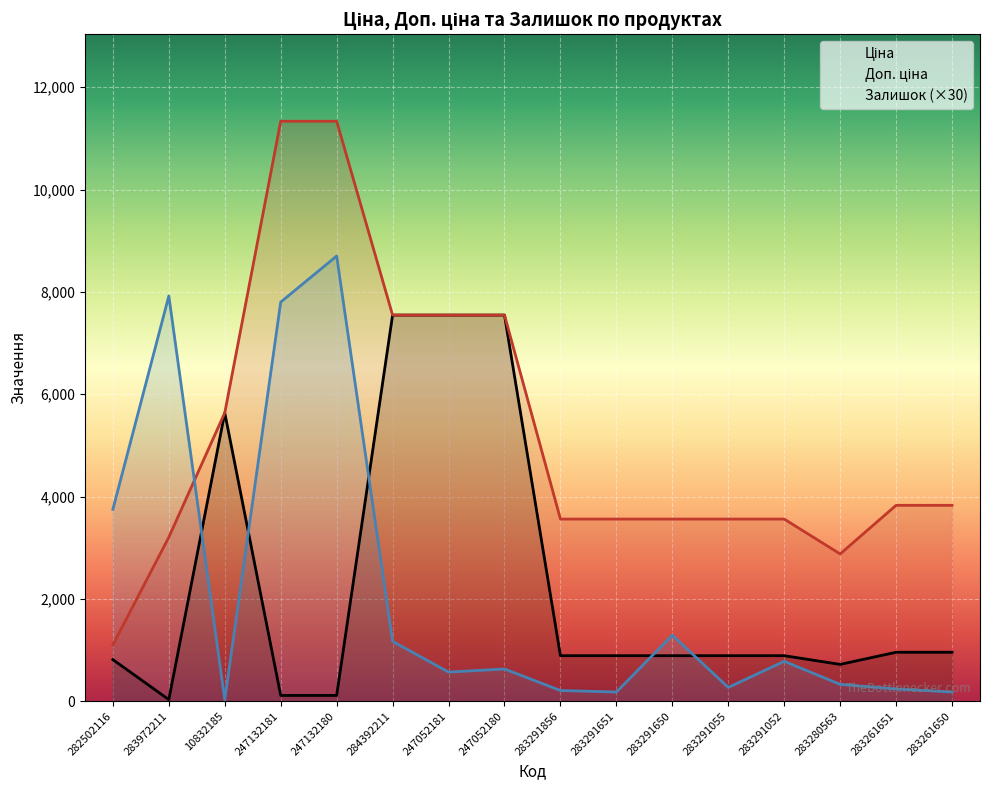

What is the spread (max minus min) of values at 283291052?

2779.7